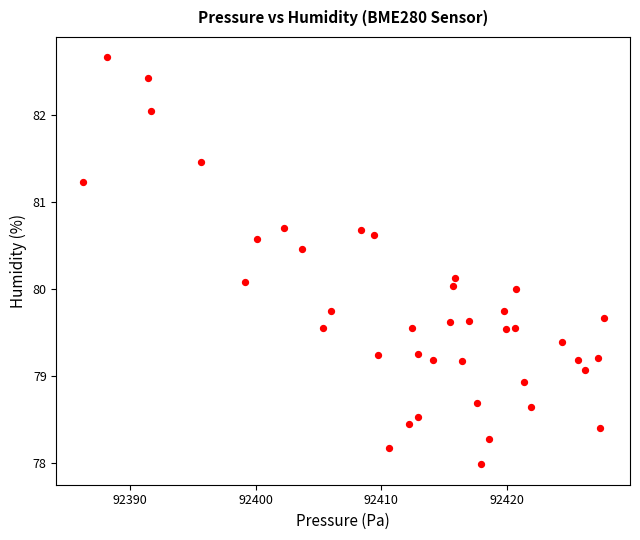

What is the range of Y values (max minus min)?

4.7